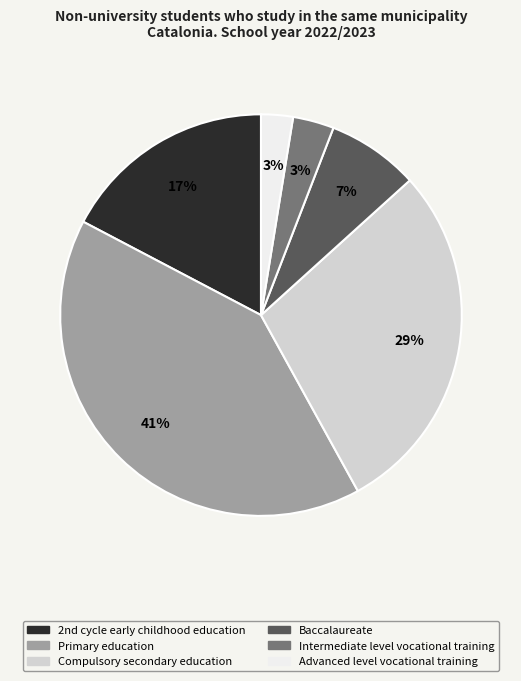

How many slices are in this pie chart?

6